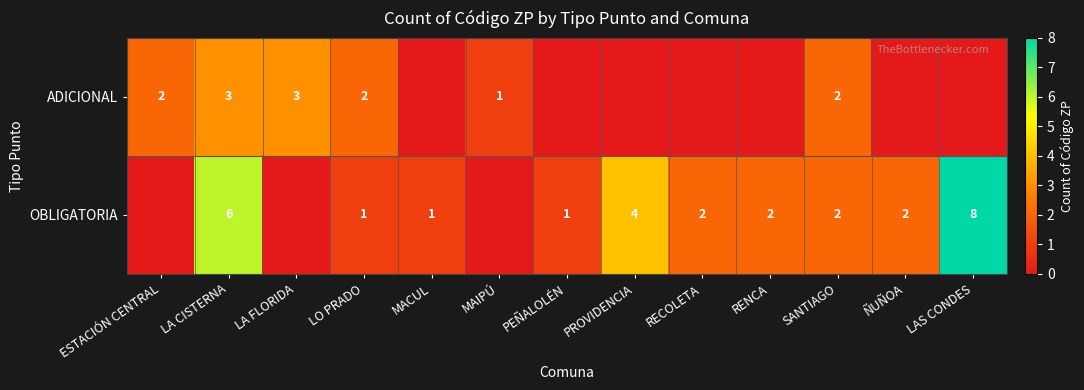

Is it true that OBLIGATORIA equals 2 at ÑUÑOA?

True